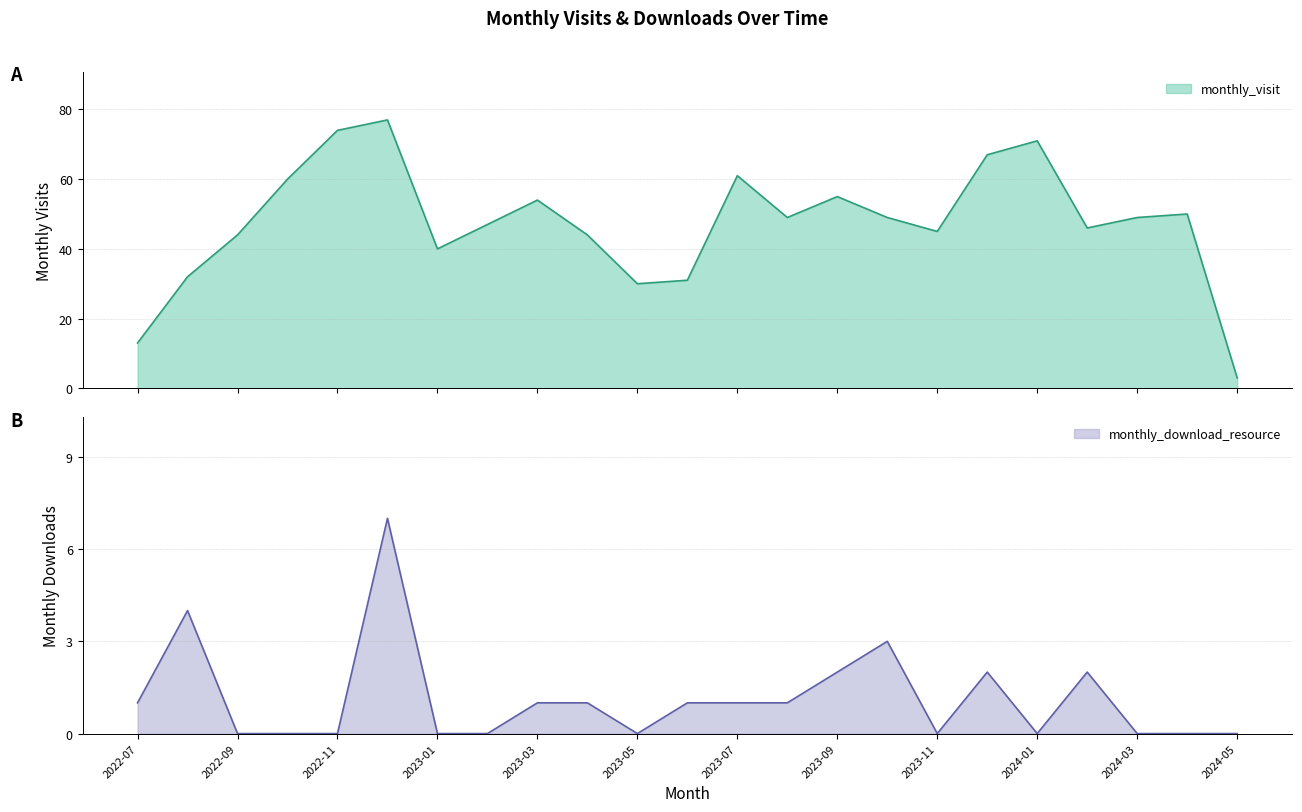

At which category does monthly_visit reach its first local peak?

2022-12